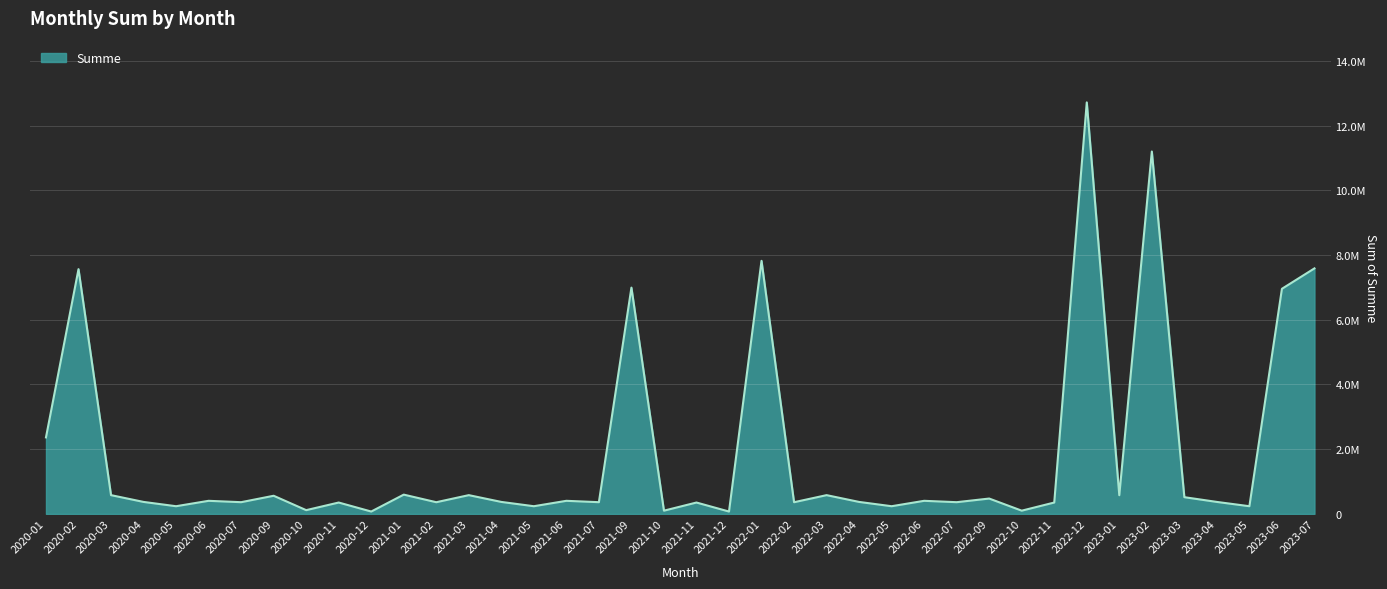

Reading left to right, what are all the values shown in this chart?

2020-01=2364214.3	2020-02=7564415.7	2020-03=579035.0	2020-04=369438.8	2020-05=236688.8	2020-06=403665.0	2020-07=361351.2	2020-09=559948.0	2020-10=115262.5	2020-11=350732.5	2020-12=72270.0	2021-01=594953.5	2021-02=360371.2	2021-03=579035.0	2021-04=369438.8	2021-05=236688.8	2021-06=403665.0	2021-07=361351.2	2021-09=6993671.1	2021-10=99000.0	2021-11=350732.5	2021-12=72270.0	2022-01=7821953.5	2022-02=360371.2	2022-03=579035.0	2022-04=369438.8	2022-05=236688.8	2022-06=403665.0	2022-07=361351.2	2022-09=473745.2	2022-10=99000.0	2022-11=350732.5	2022-12=12719735.8	2023-01=576886.0	2023-02=11201371.2	2023-03=516035.0	2023-04=369438.8	2023-05=236688.8	2023-06=6957318.8	2023-07=7588351.2